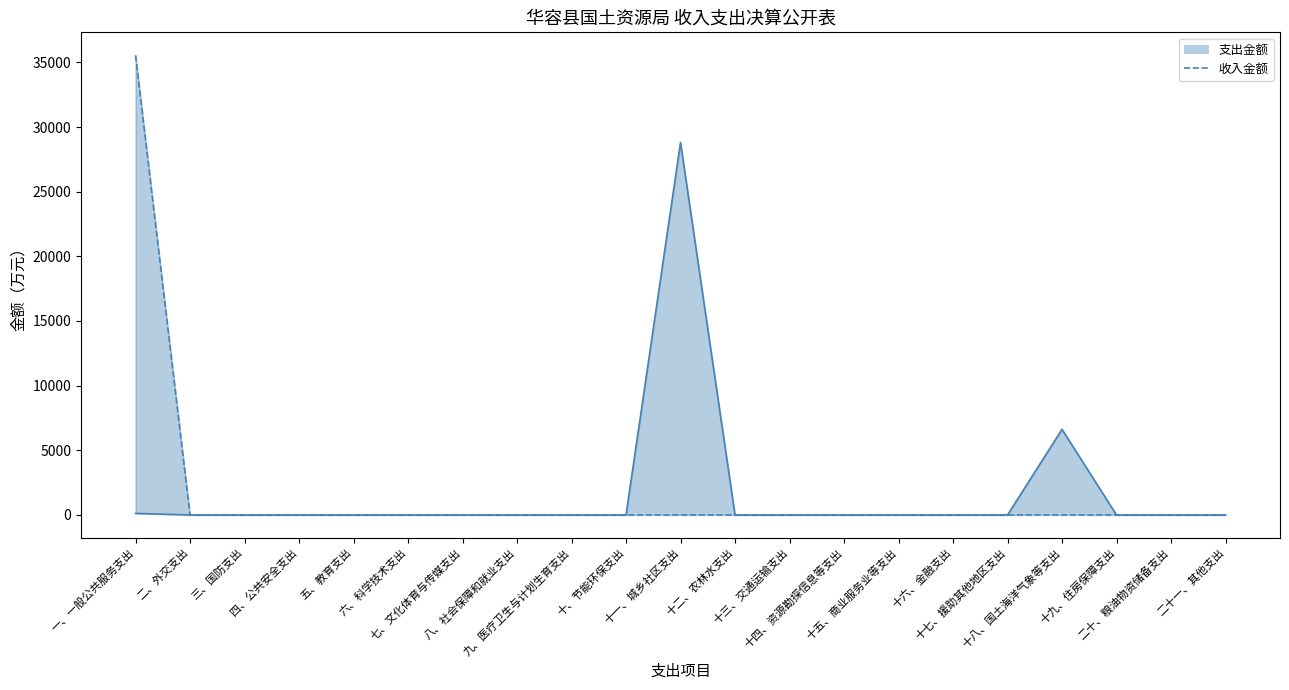

Which series has the largest range (max minus min)?

收入金额